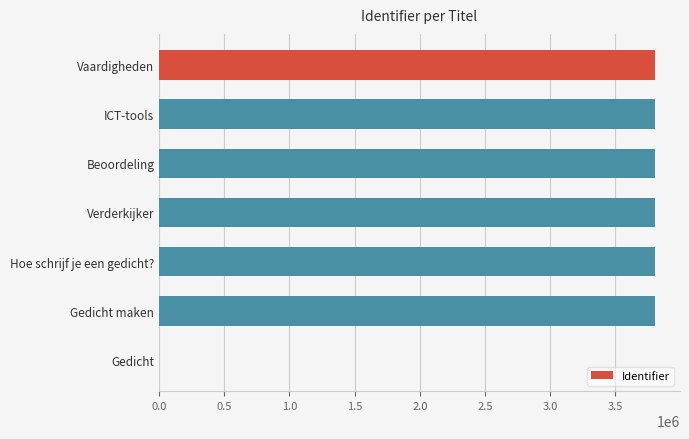

The chart shows a value of 3804809 at Beoordeling. True or false?

True